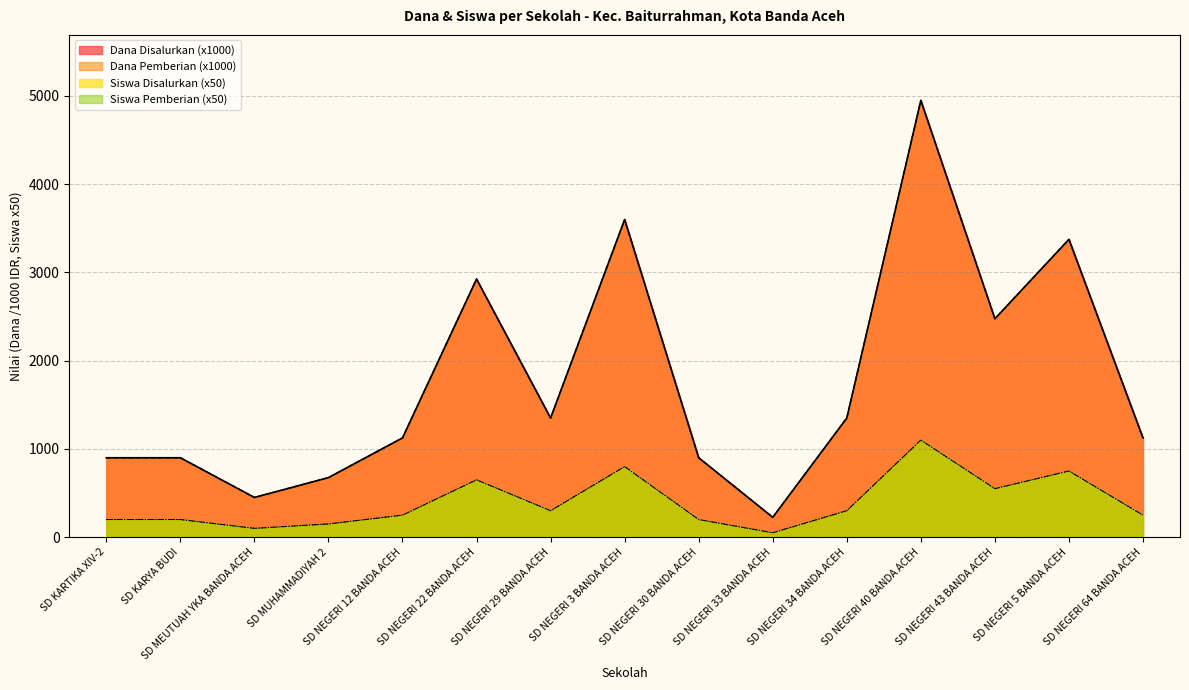

The Siswa Disalurkan series shows 390 at SD NEGERI 5 BANDA ACEH. True or false?

False